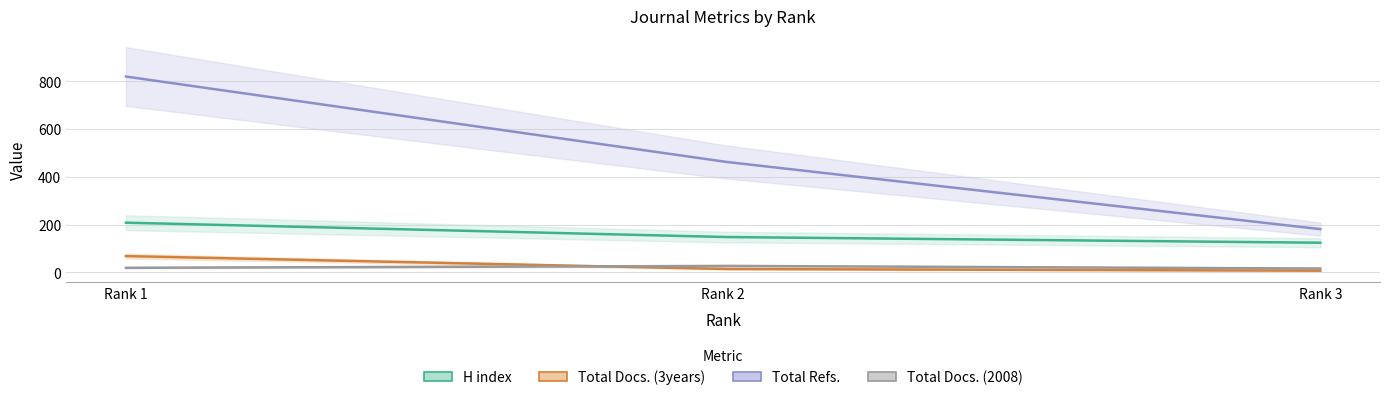

Does the chart display data point markers on the line(s)?

No